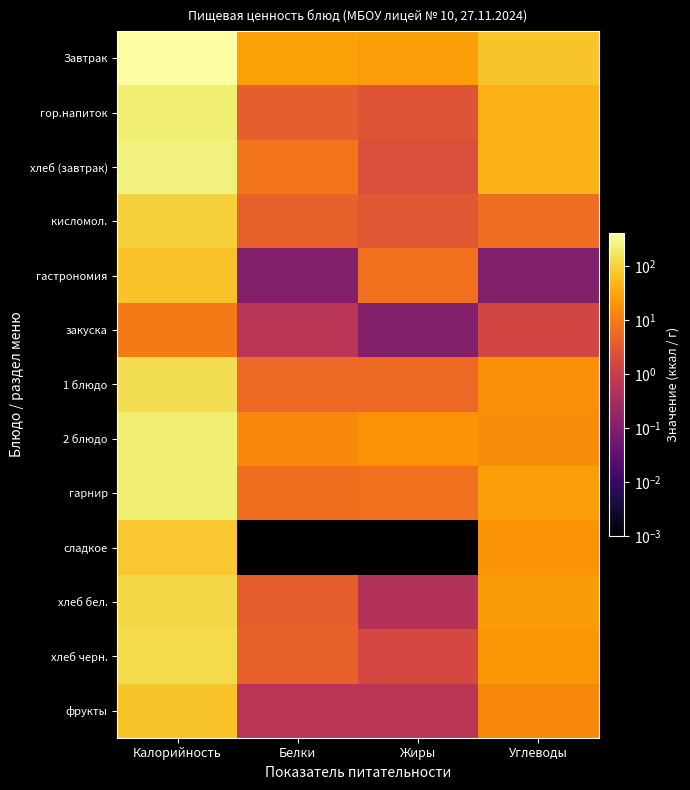

How many series are shown in this chart?

13